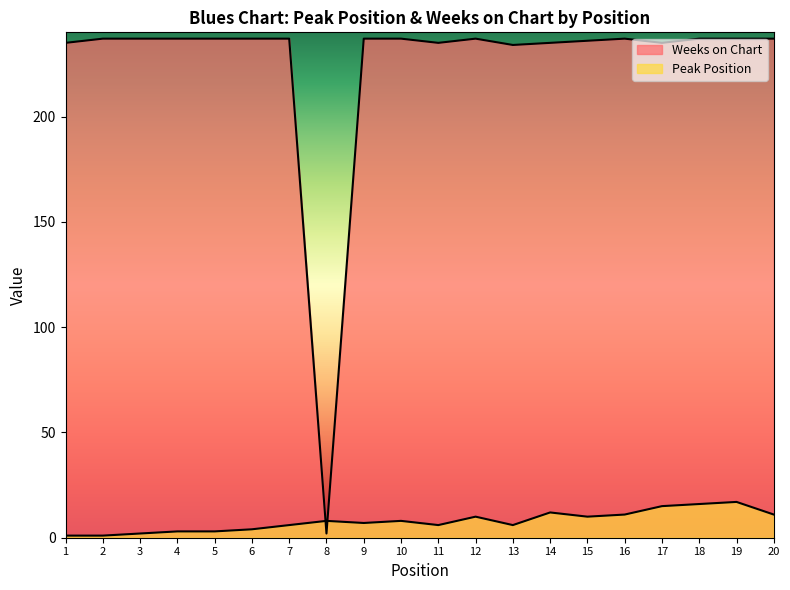

Which series changed the most between 4 and 6?

Peak Position